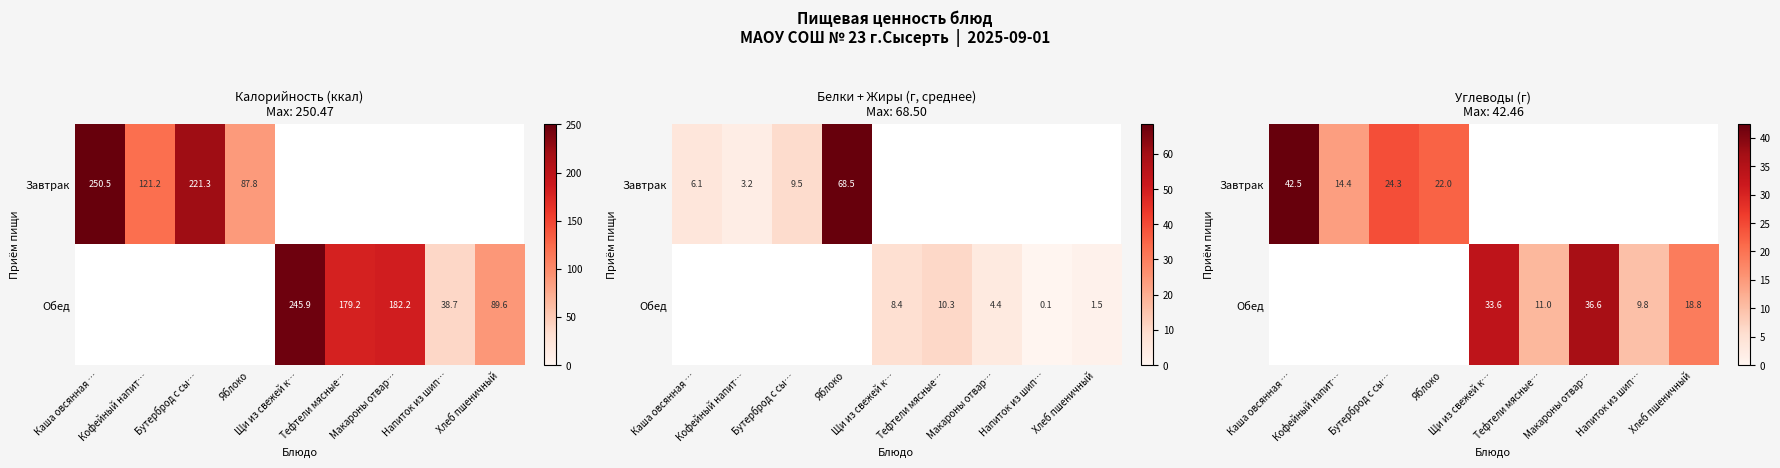

Count the number of data series in this chart.

2